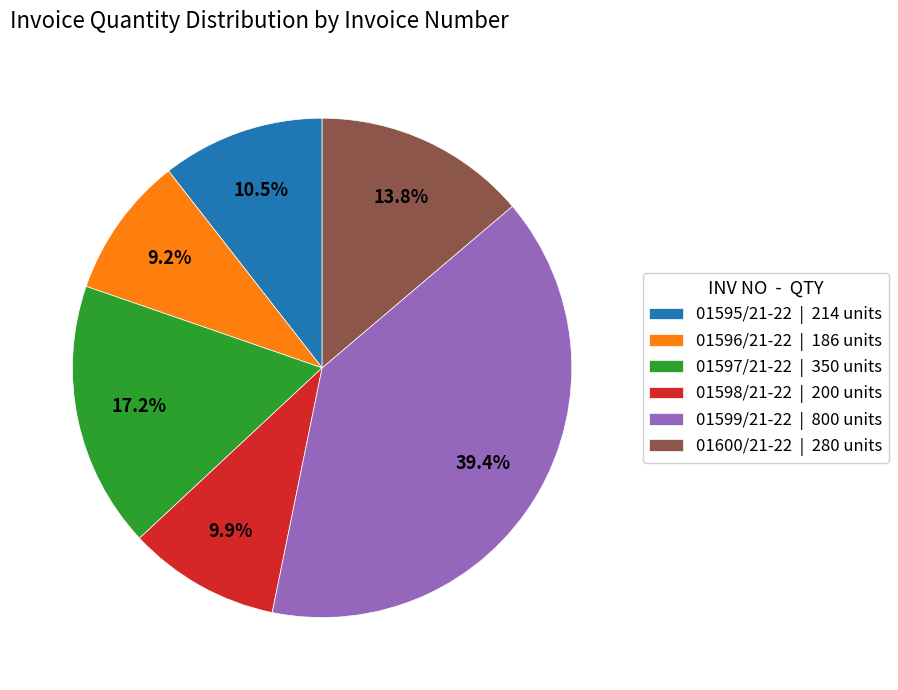

To the nearest percent, what is the combined percentage of 01597/21-22 and 01595/21-22?

28%